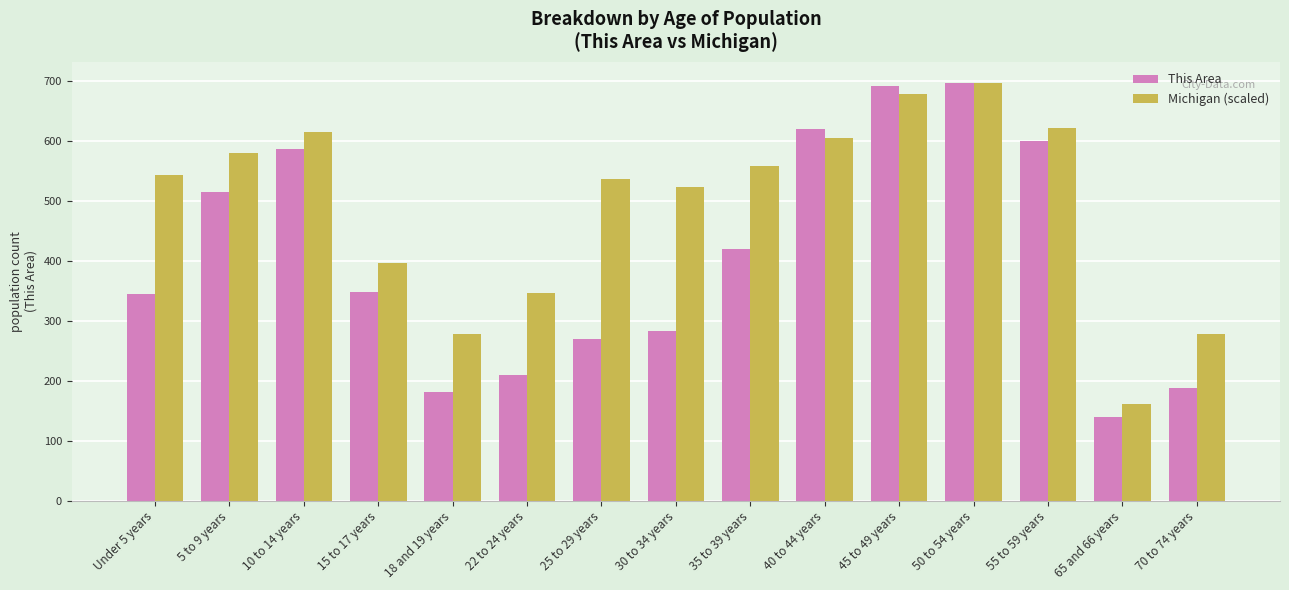

What is the sum of the Michigan (scaled) values at 5 to 9 years and 22 to 24 years?

926.6